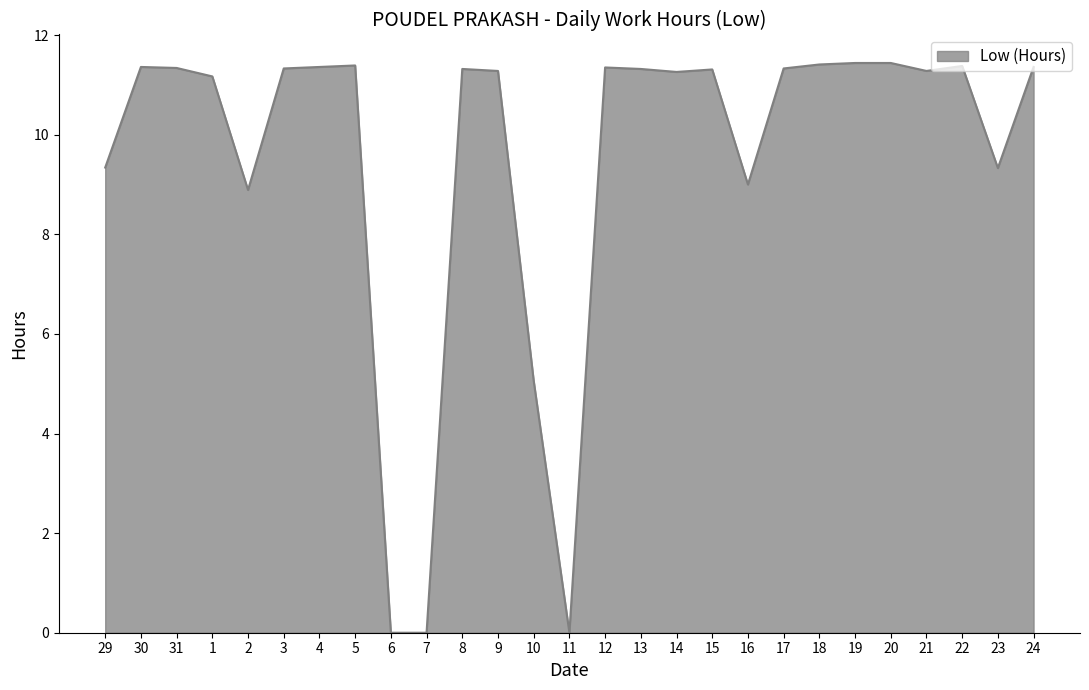

Where does the data first go above 11?

30